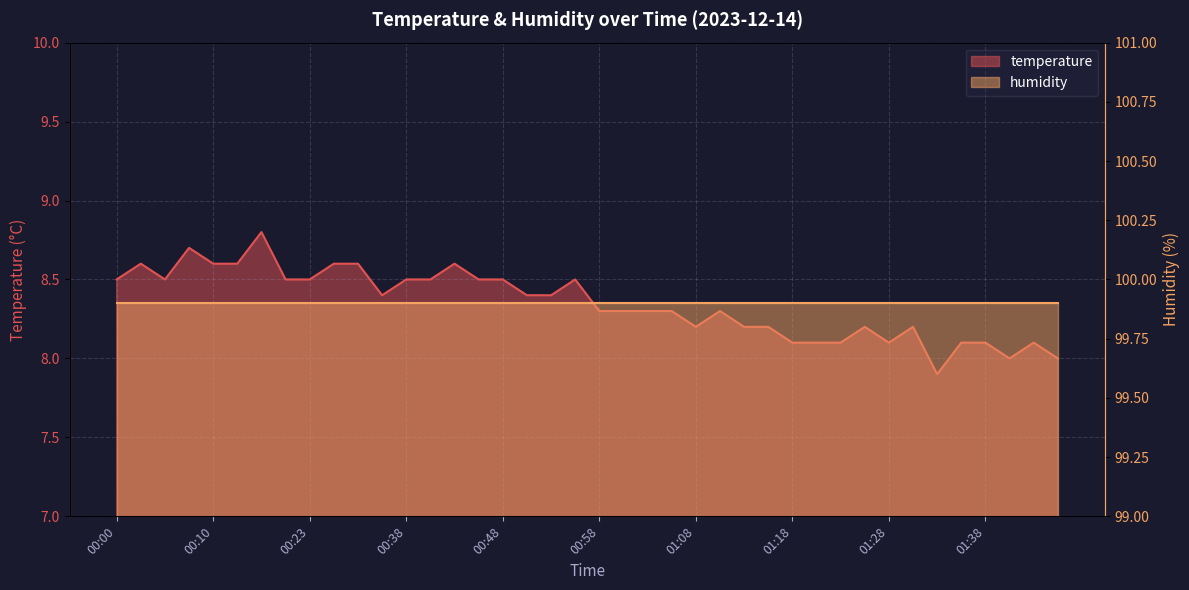

Rank the categories by value from highest to lowest.

00:15, 00:07, 00:02, 00:10, 00:12, 00:25, 00:30, 00:43, 00:00, 00:05, 00:17, 00:23, 00:38, 00:40, 00:45, 00:48, 00:55, 00:33, 00:50, 00:53, 00:58, 01:00, 01:03, 01:05, 01:10, 01:08, 01:13, 01:16, 01:26, 01:31, 01:18, 01:21, 01:23, 01:28, 01:36, 01:38, 01:43, 01:41, 01:46, 01:33